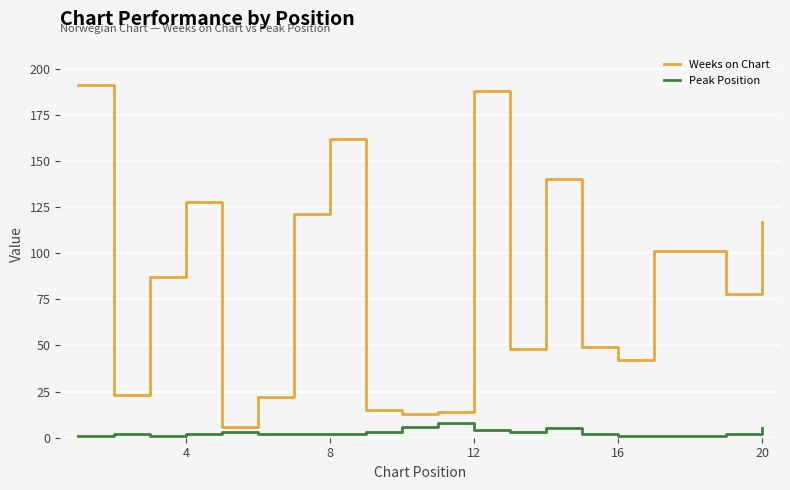

True or false: Weeks on Chart and Peak Position cross at least once.

False